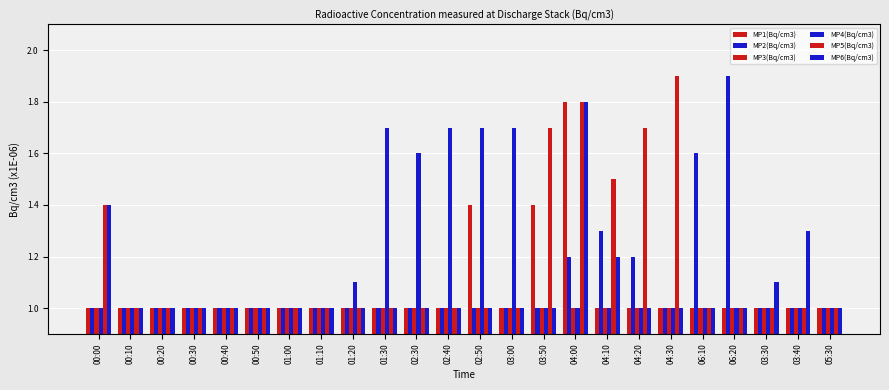

Which series changed the most between 00:10 and 04:00?

MP1(Bq/cm3)